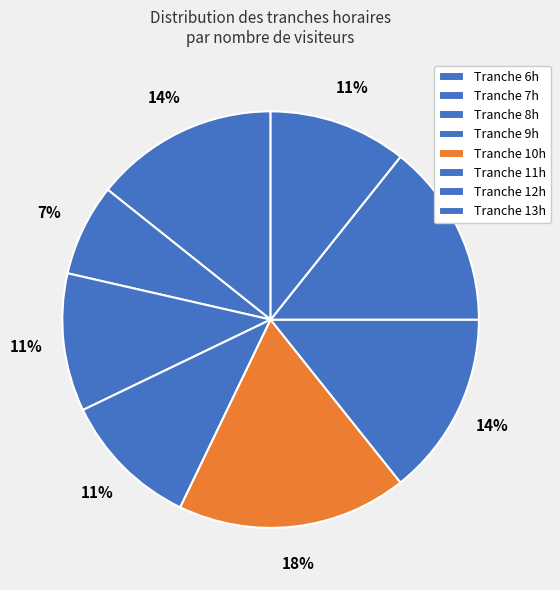

What is the largest slice in the pie chart?

Tranche 10h